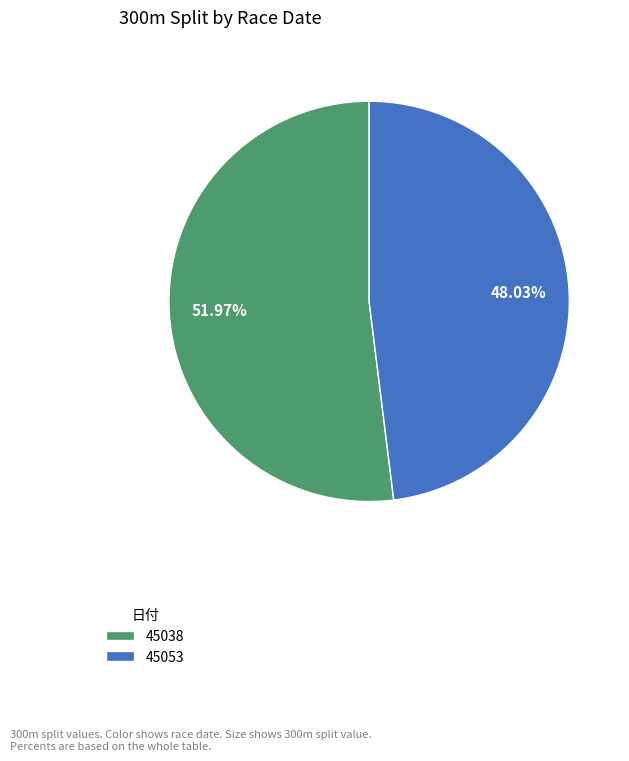

The 45053 slice represents 37% of the pie. True or false?

False